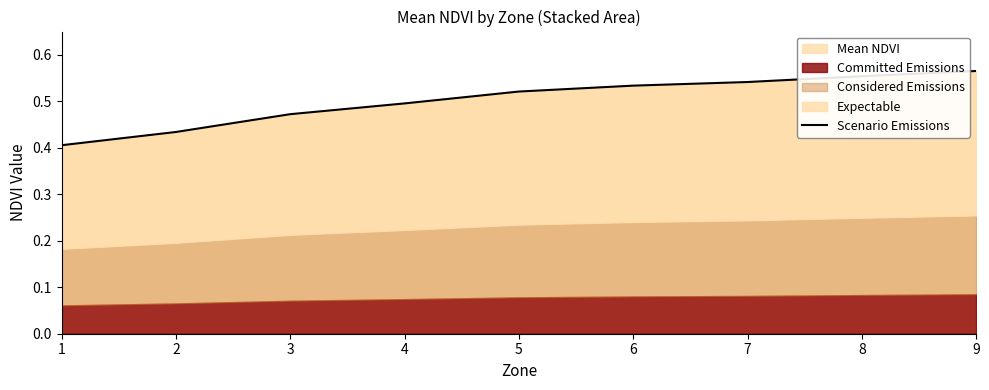

Count the number of categories in the chart.

9